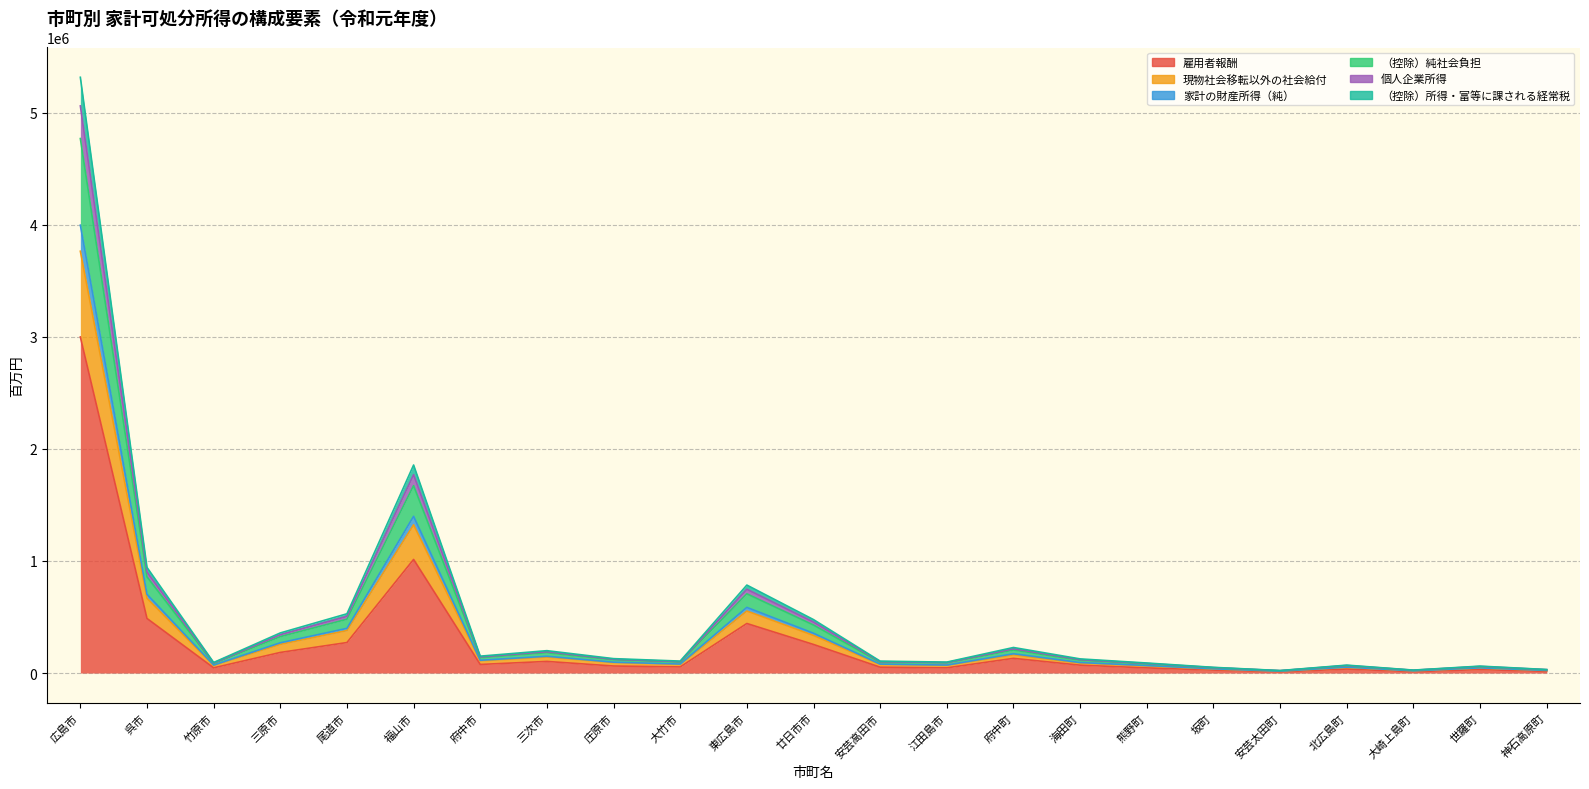

How many lines are shown in the chart?

6